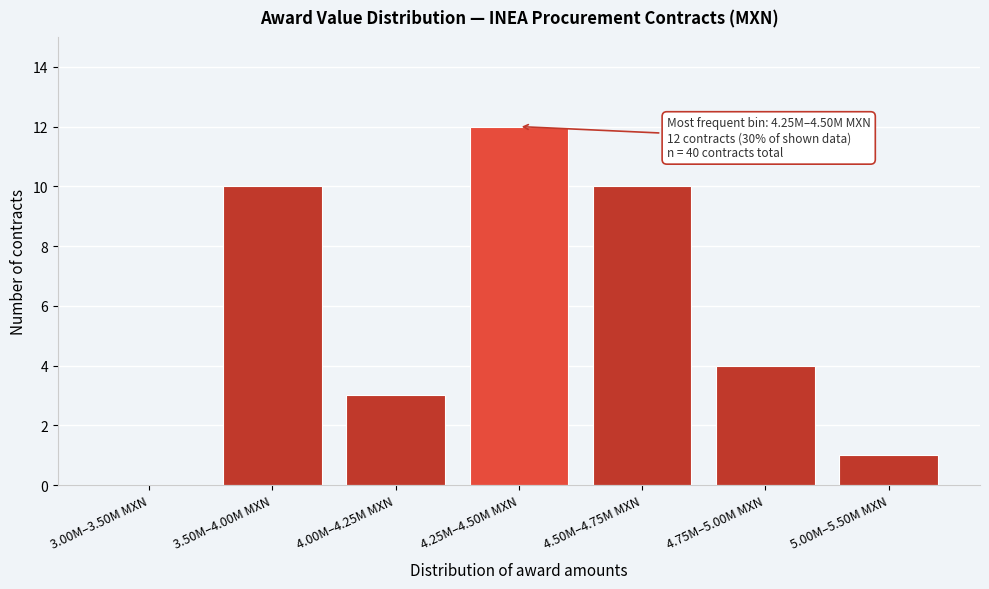

Reading left to right, list all the values displayed in this chart.

3.00M–3.50M MXN=0	3.50M–4.00M MXN=10	4.00M–4.25M MXN=3	4.25M–4.50M MXN=12	4.50M–4.75M MXN=10	4.75M–5.00M MXN=4	5.00M–5.50M MXN=1